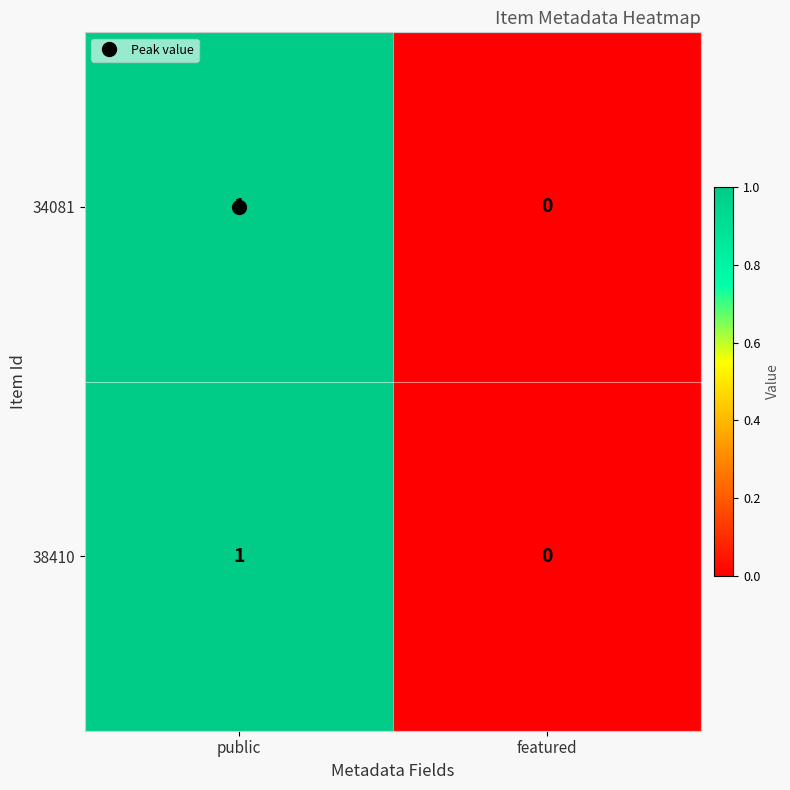

At which category is the sum across all series the highest?

public